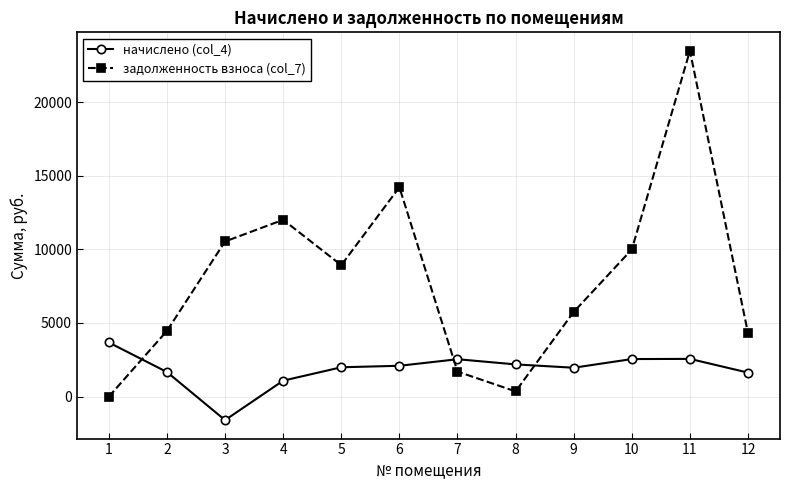

What is the value of the задолженность взноса (col_7) point at the 9th from the left?

5750.8